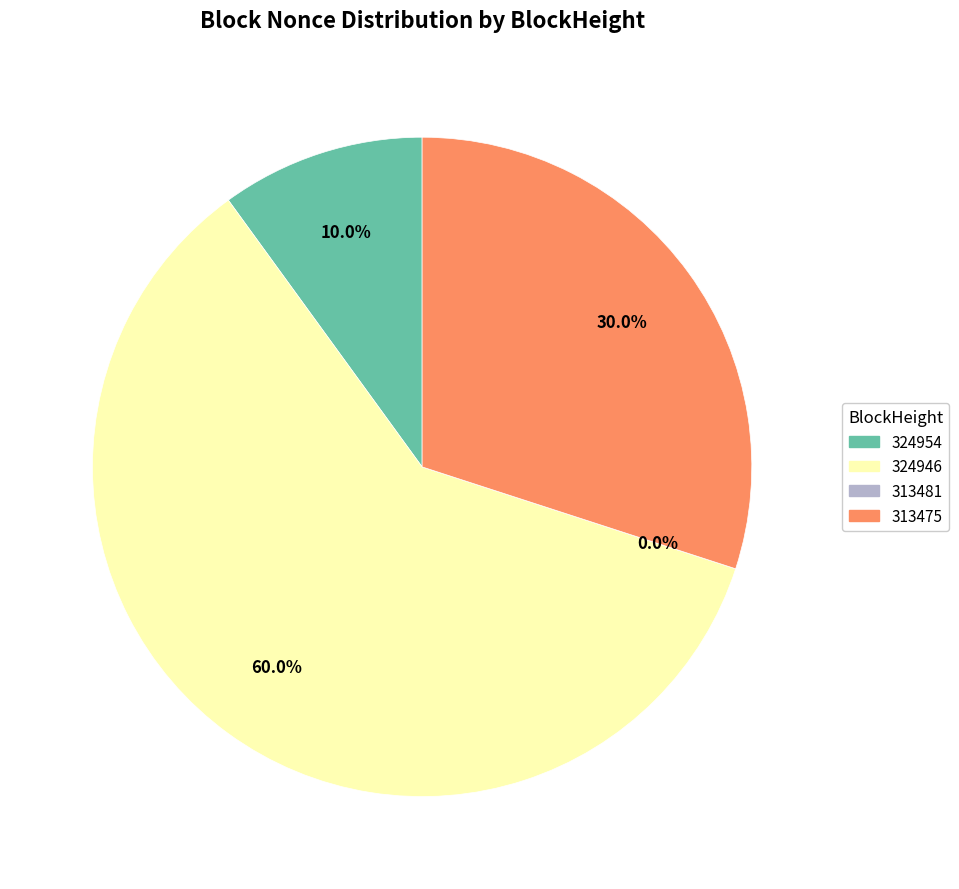

To the nearest percent, what is the average slice percentage?

25%